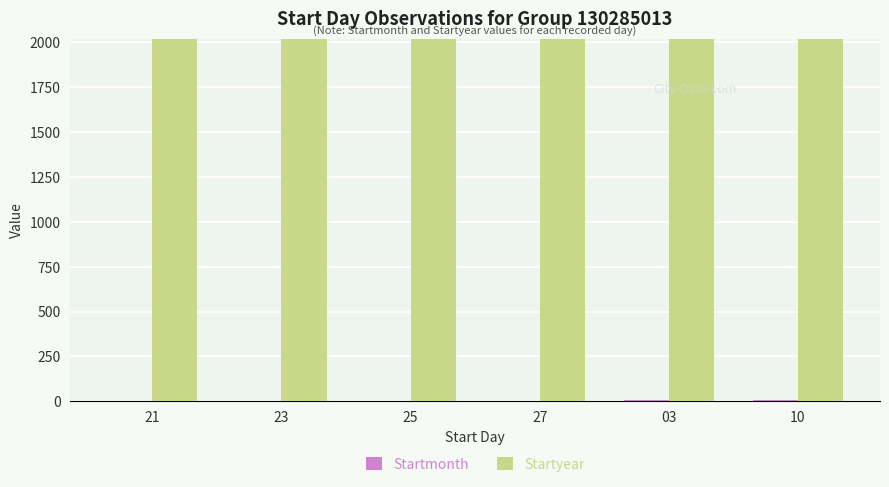

What value does the Startyear series have at 03?

2015